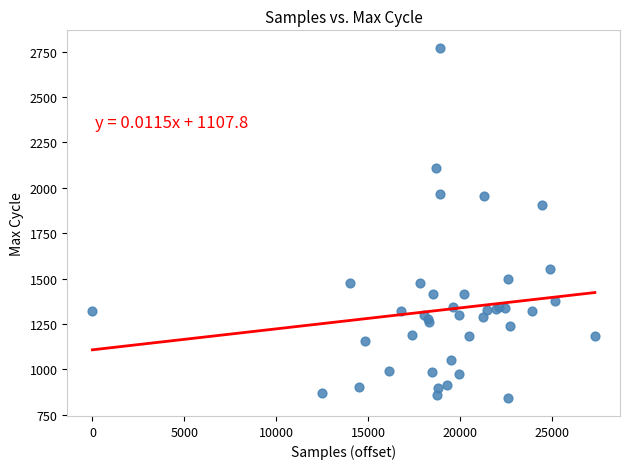

What Y value in the scatter plot is closest to 1805?

1906